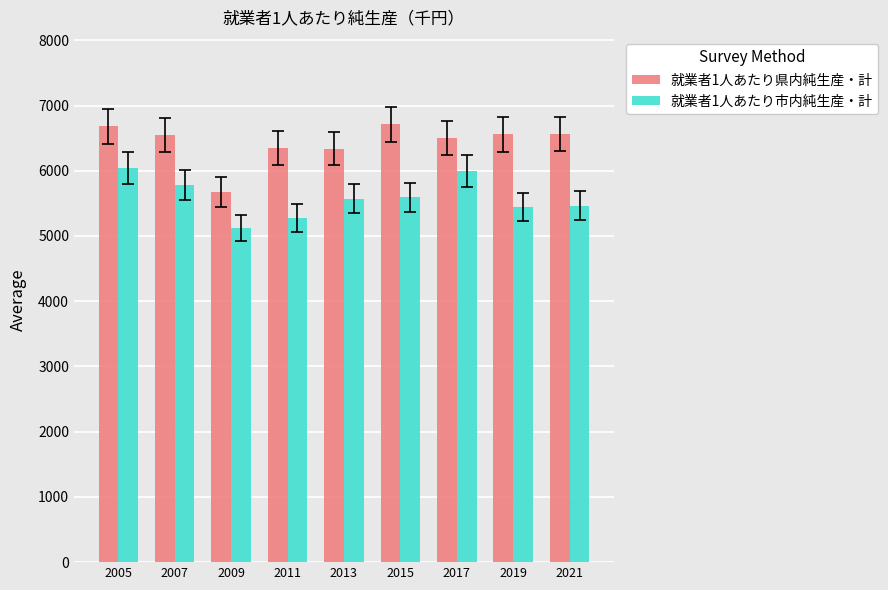

What is the difference between the maximum and minimum values in the 就業者1人あたり市内純生産・計 series?

922